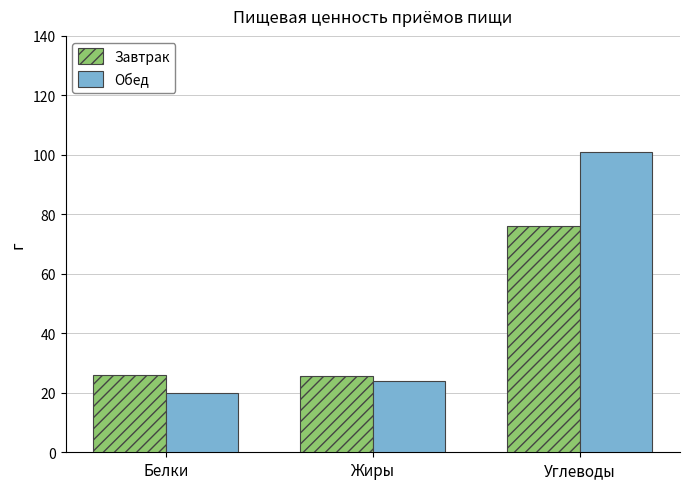

What is the maximum value for Обед?

100.9